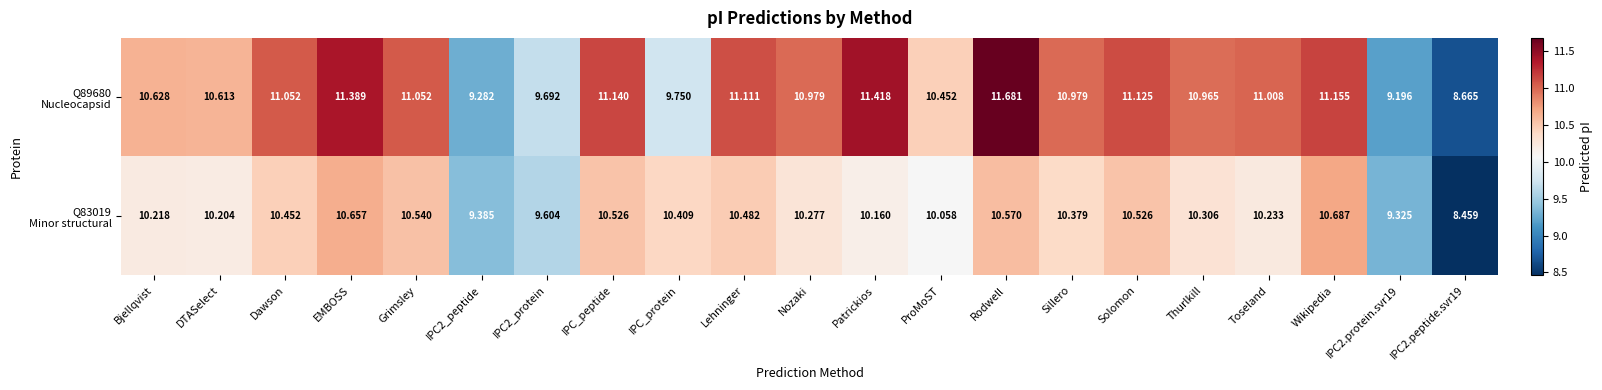

Which label corresponds to the smallest value in the chart?

IPC2.peptide.svr19